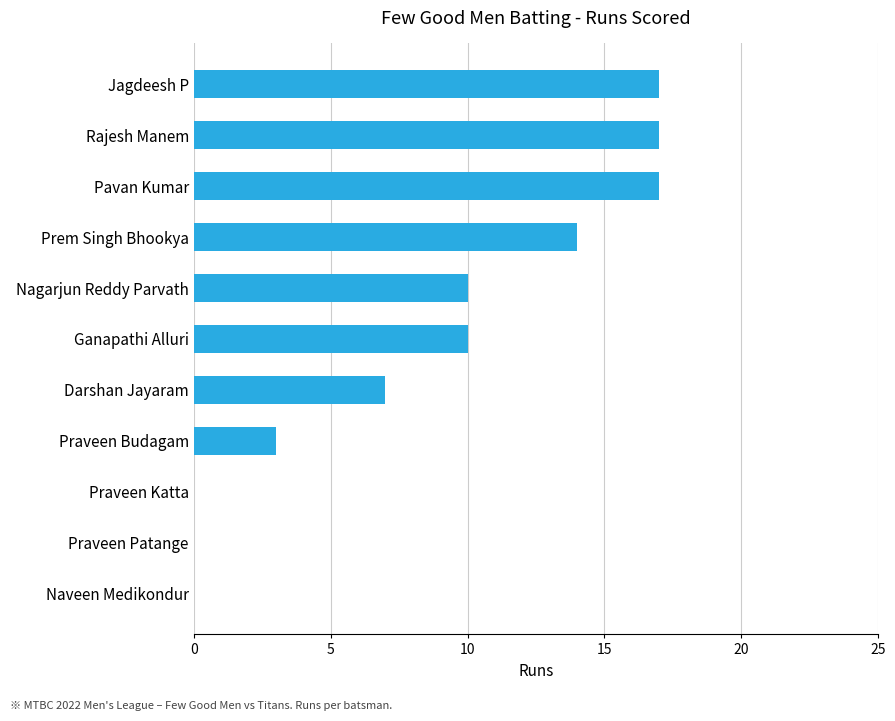

How many values are between 0 and 17?

11